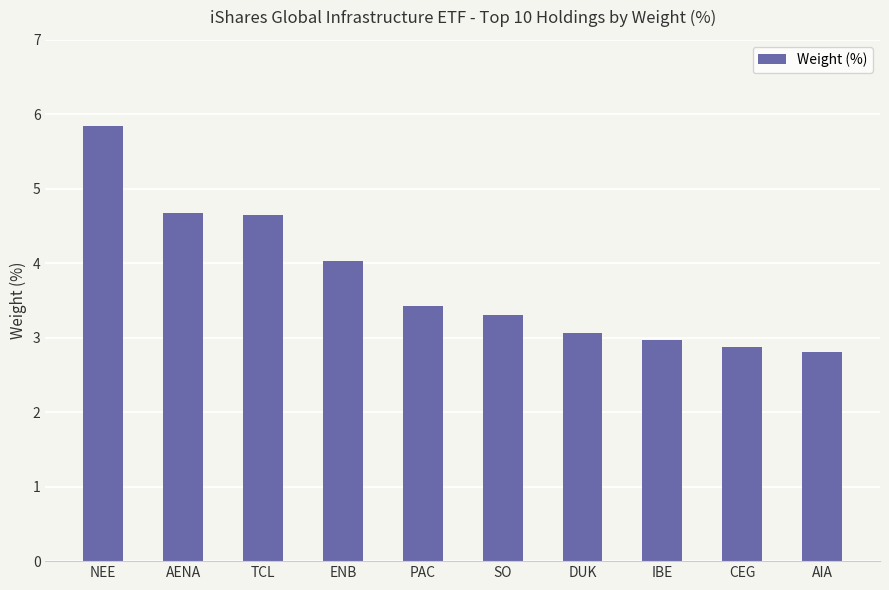

What is the smallest value displayed?

2.8